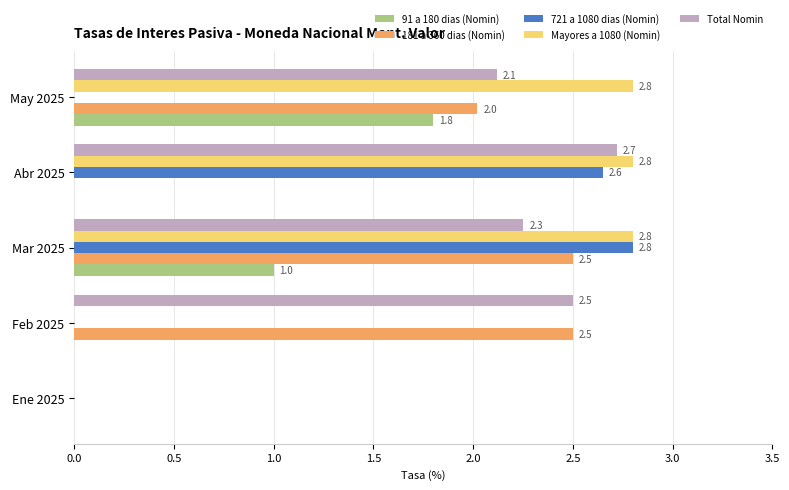

What is the greatest value displayed?

2.8